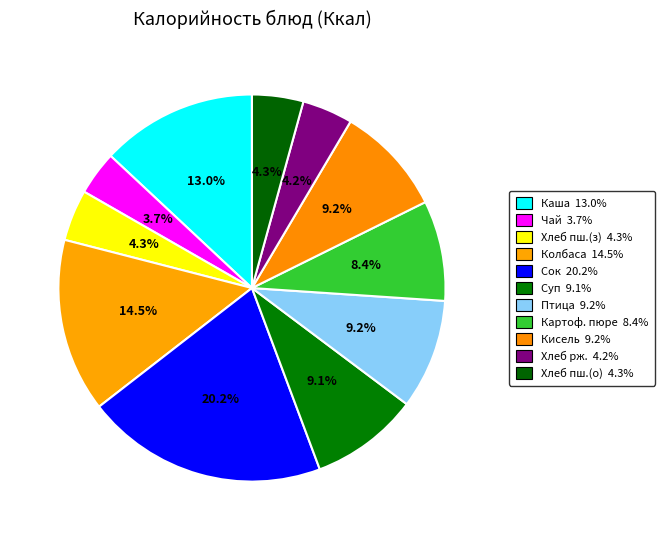

Count the number of slices in the pie.

11